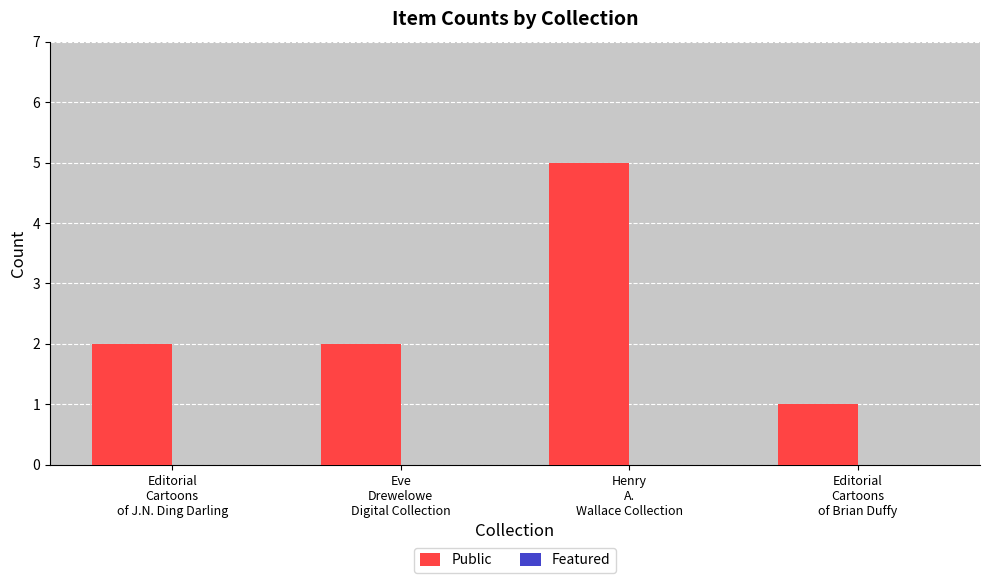

What is the maximum value shown in the chart?

5